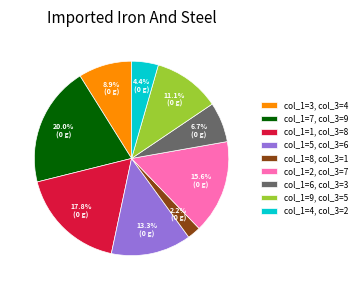

Count the number of slices in the pie.

9